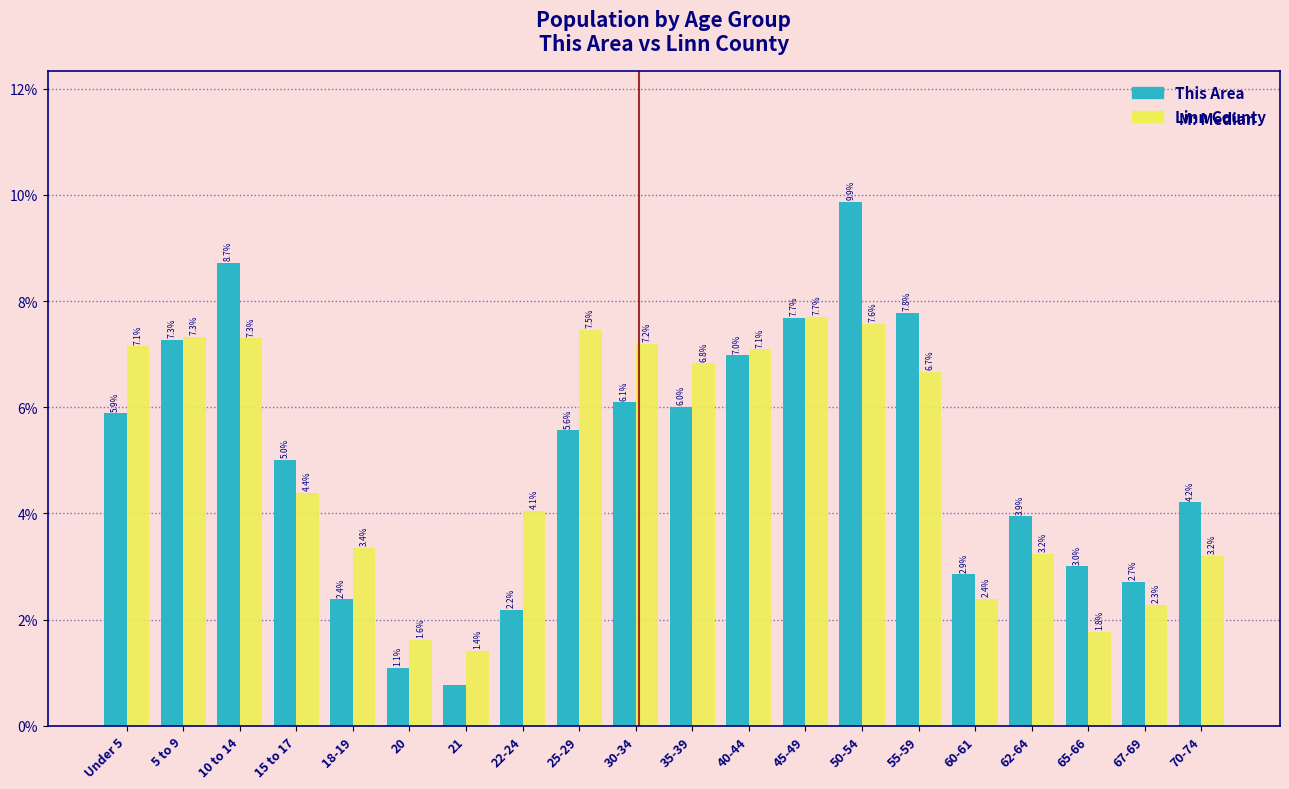

What is the maximum value shown in the chart?

9.9